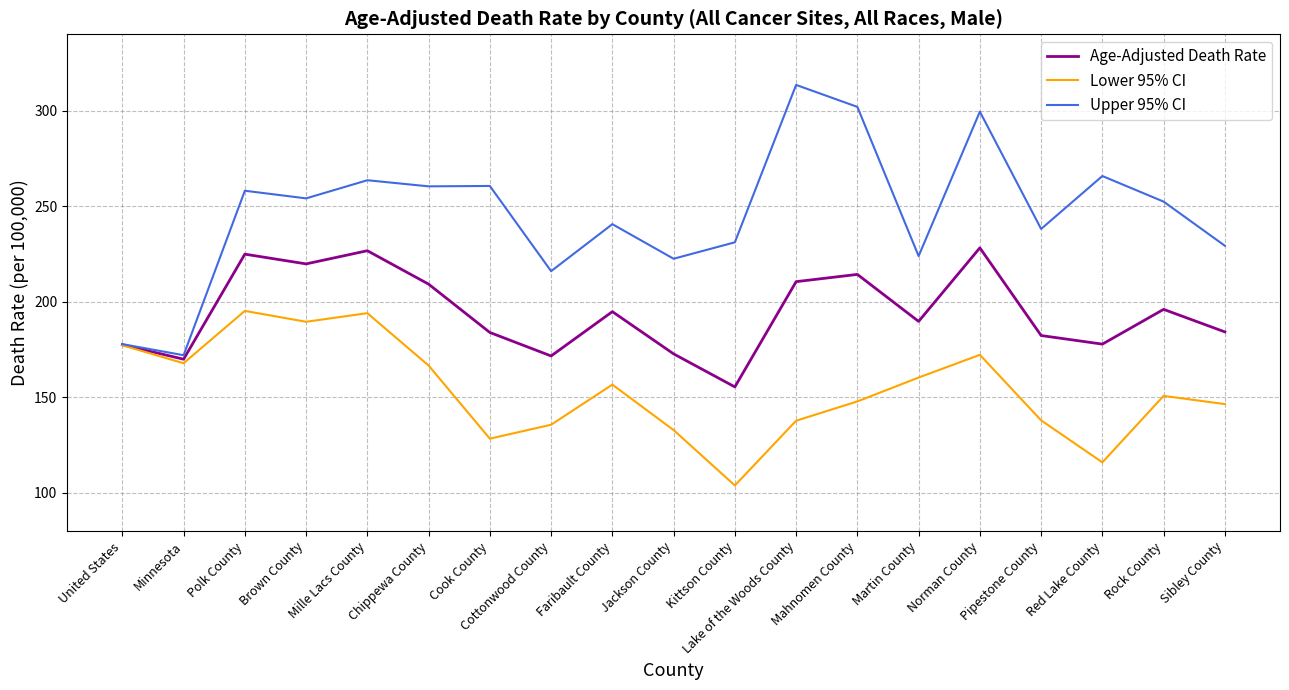

Between Mille Lacs County and Cottonwood County, which series saw the biggest shift?

Lower 95% CI